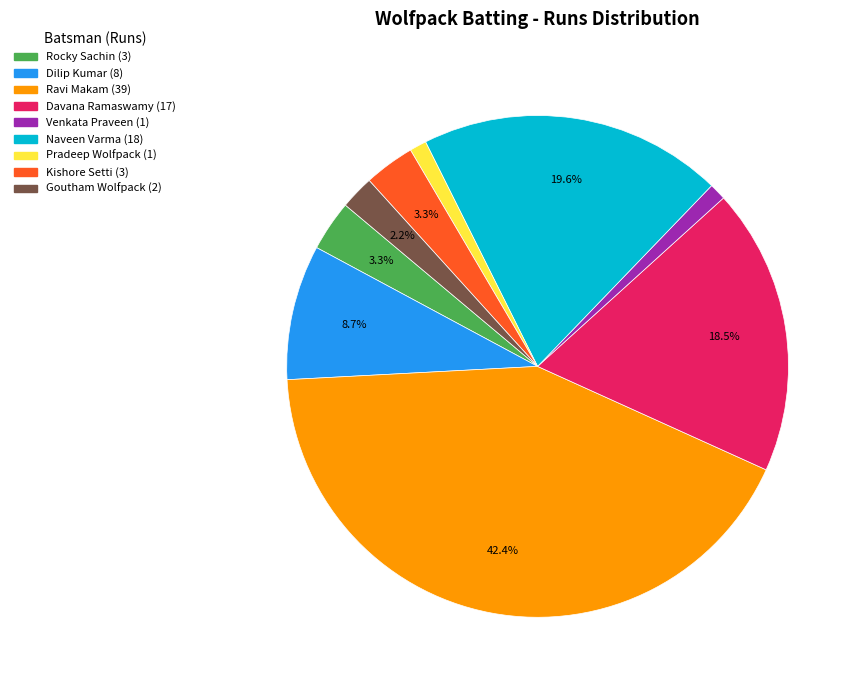

Does any single category account for the majority?

No